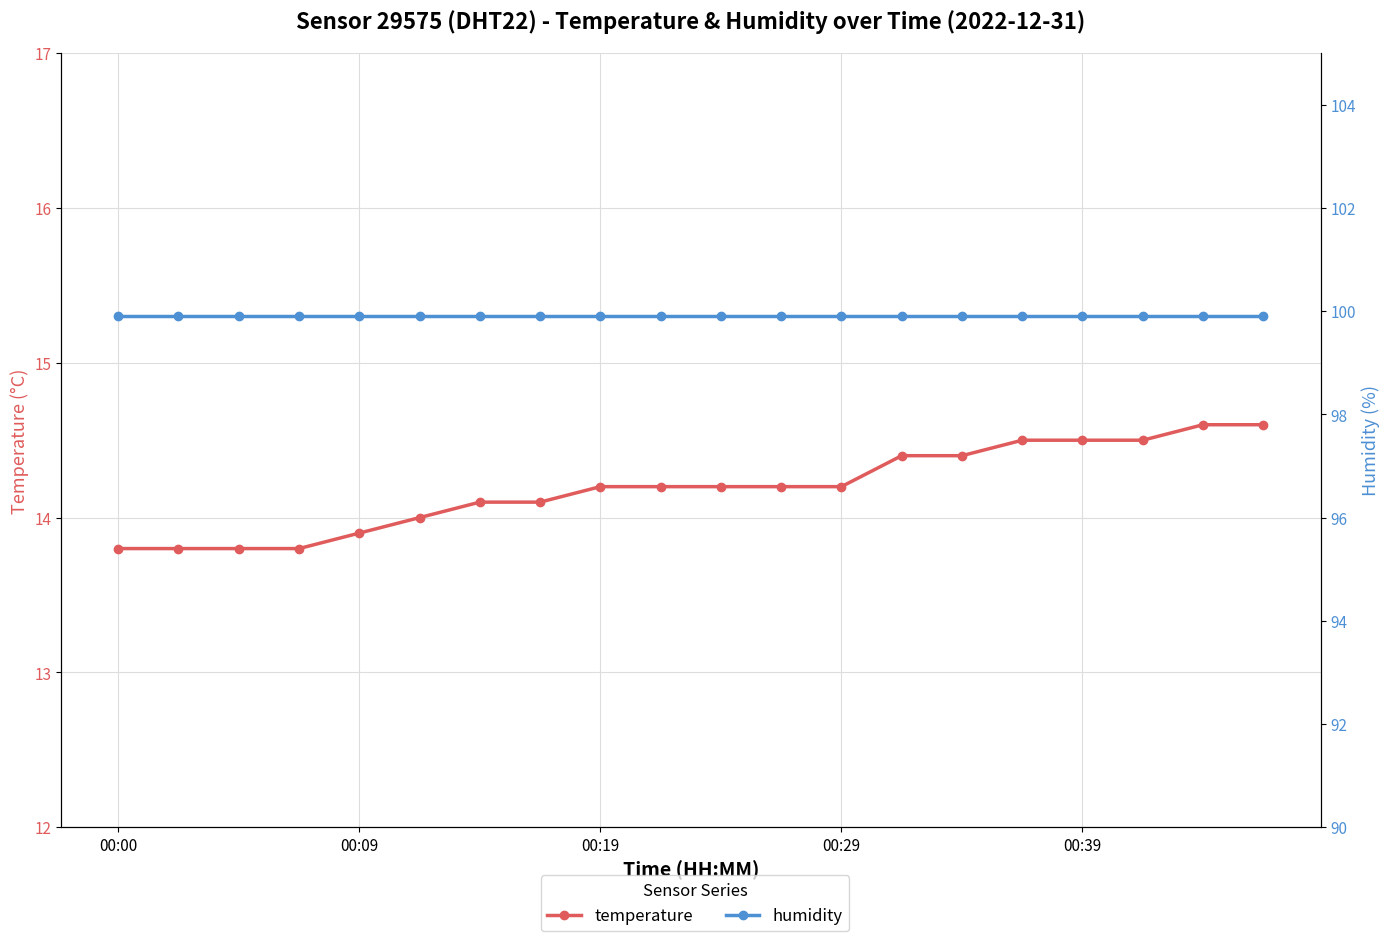

What is the maximum value for humidity?

99.9